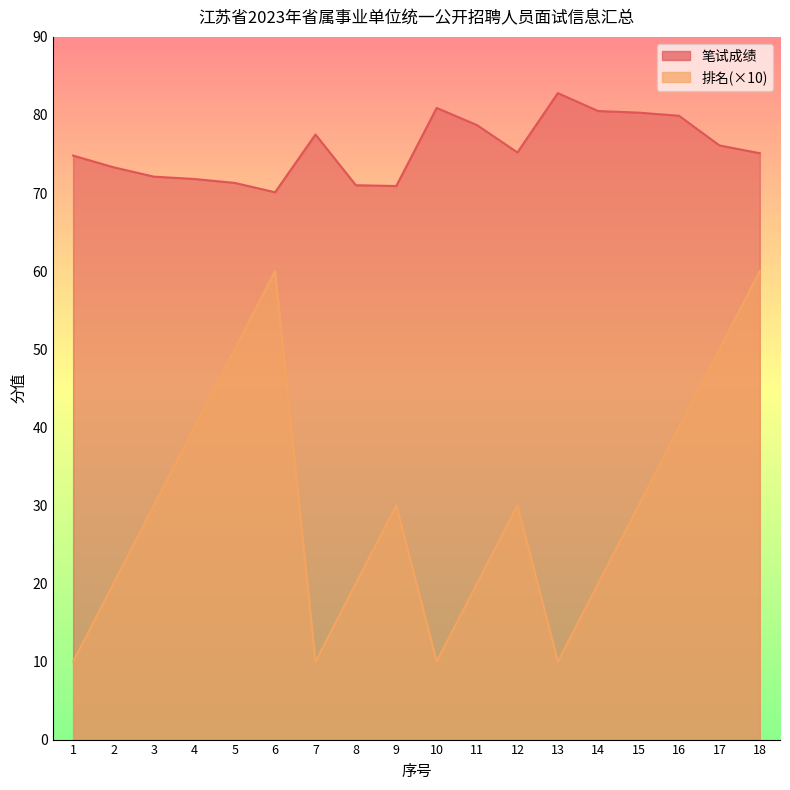

True or false: 排名 and 笔试成绩 intersect in this chart.

False